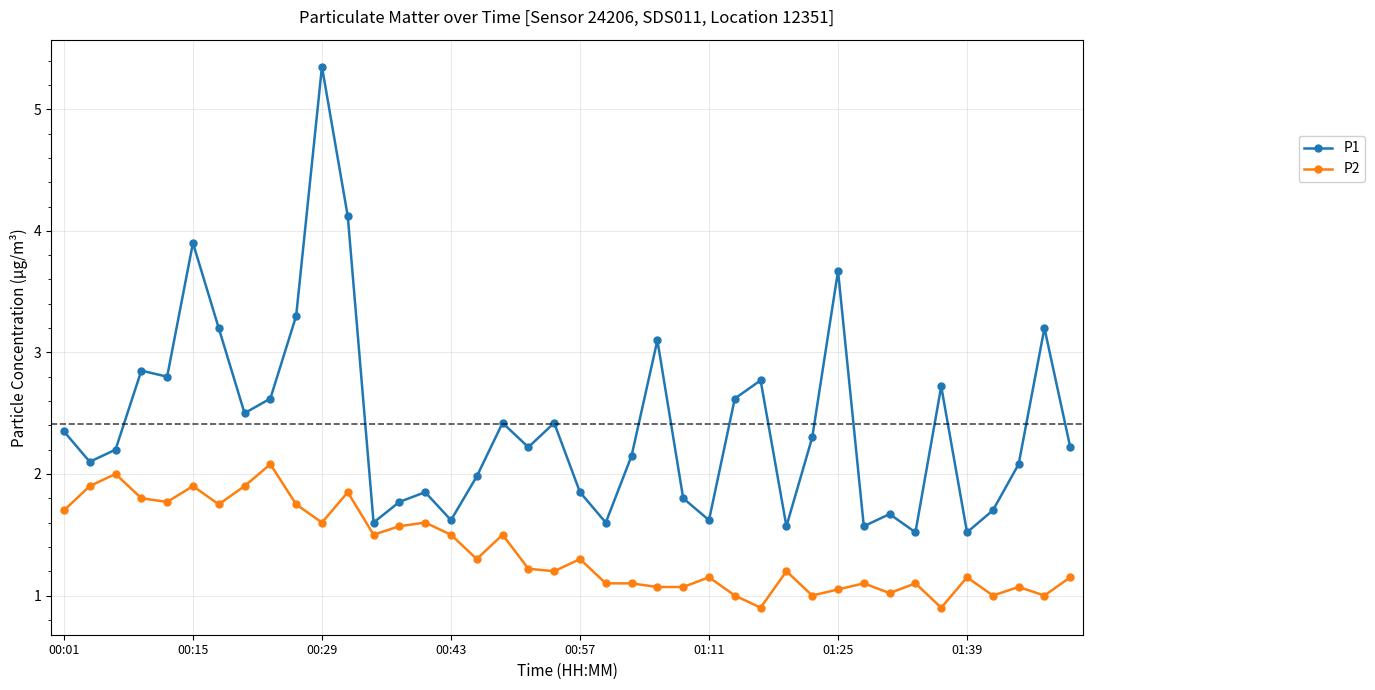

At how many categories does at least one series exceed 5?

1